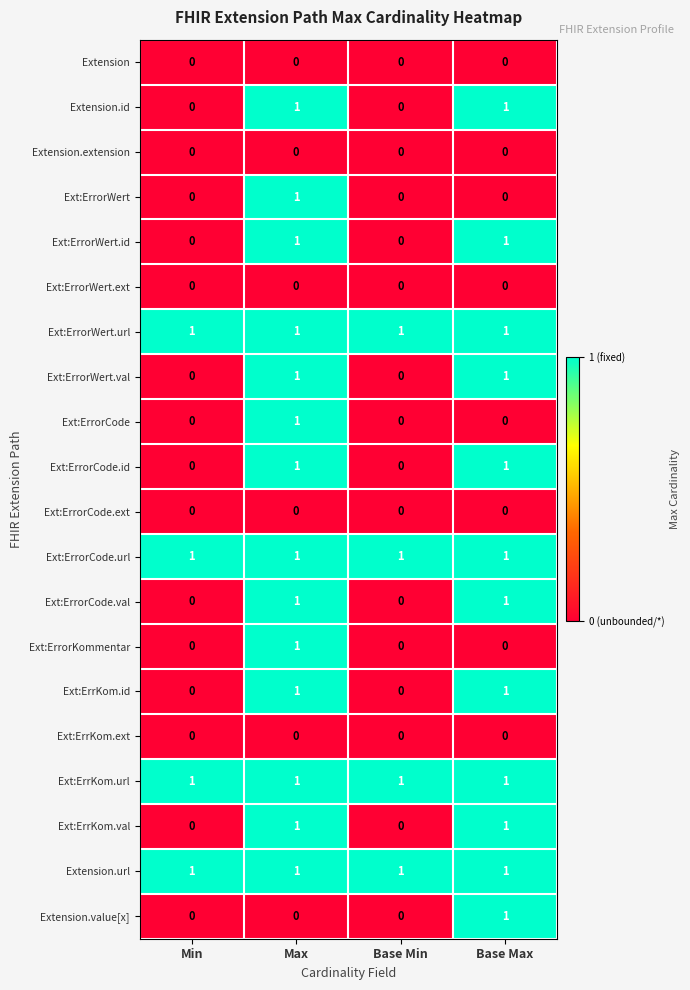

True or false: Ext:ErrorCode.url has a value of 1 at Base Max.

True